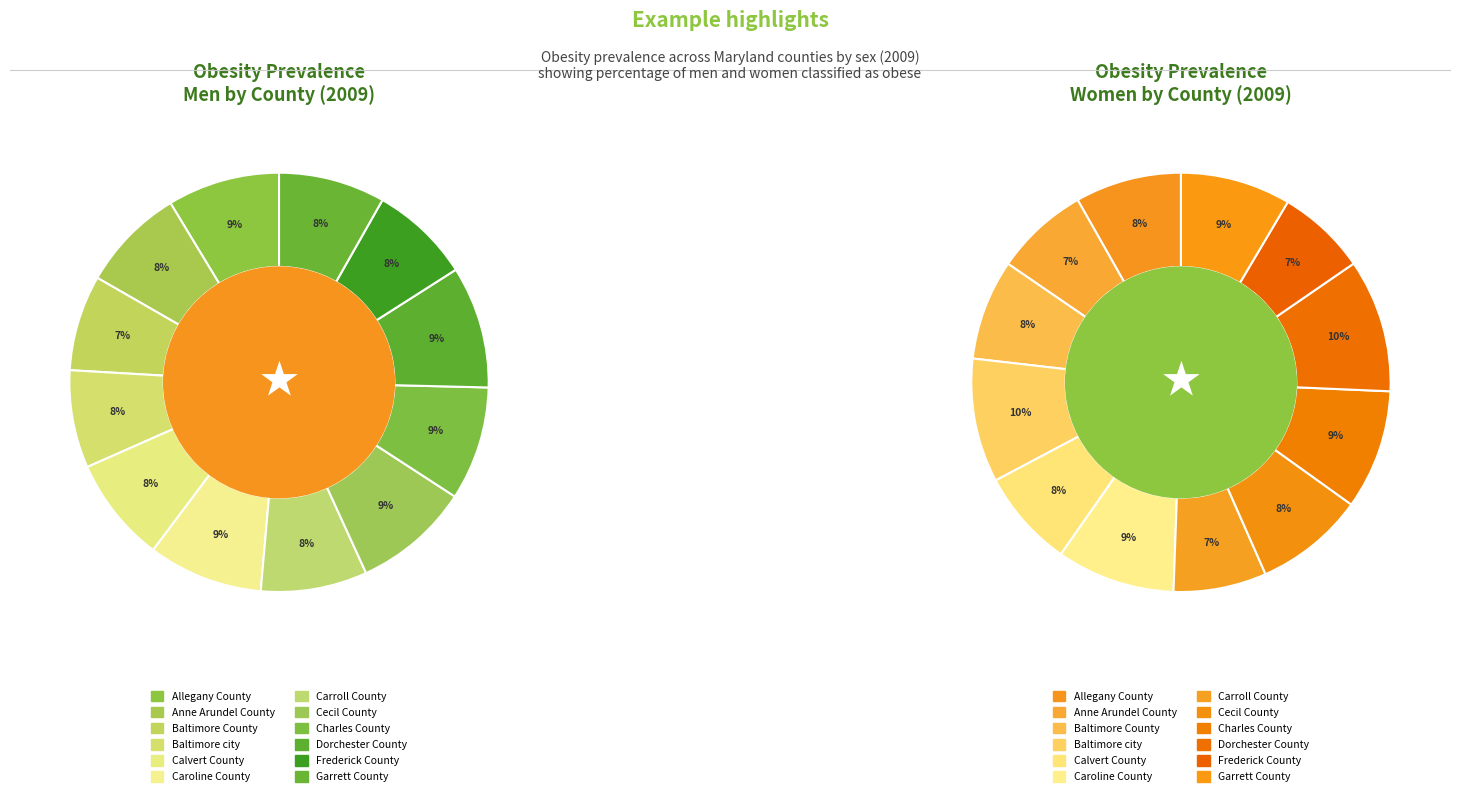

True or false: Frederick County accounts for 20% of the total.

False